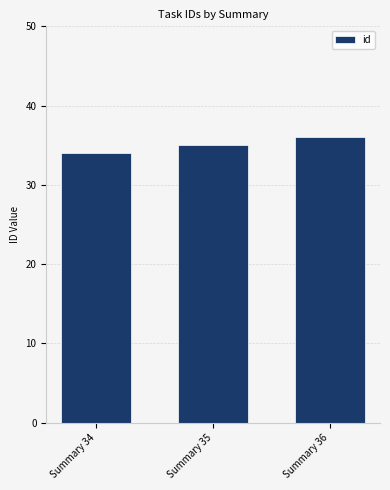

Count the number of categories in the chart.

3